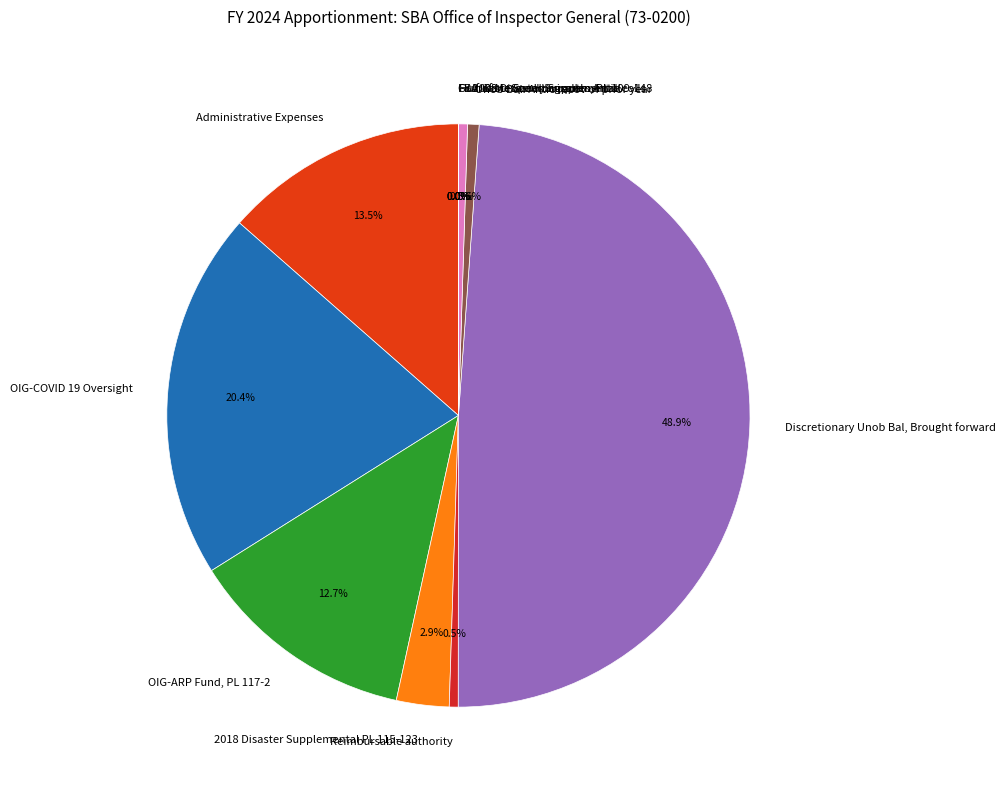

Combined, what portion of the pie is Administrative Expenses and BA: Disc: Spending auth: Antic colls?

14.0%